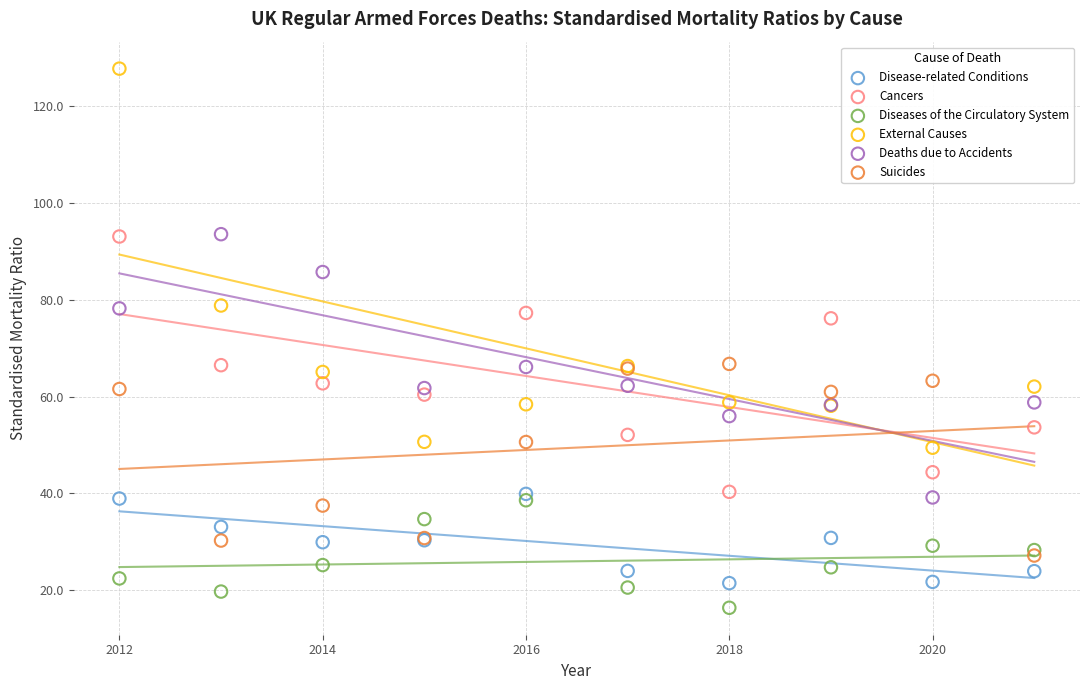

Which series contains the highest Y value?

External Causes